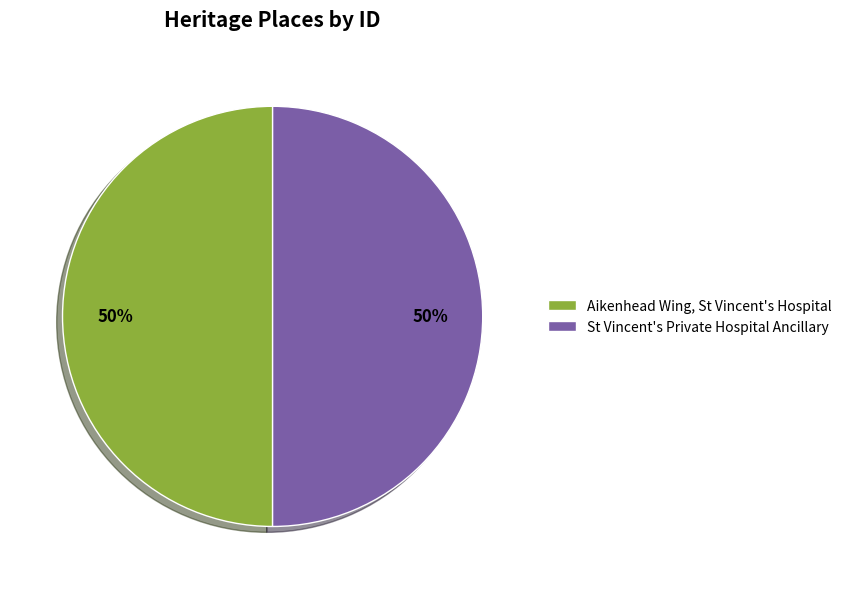

To the nearest percent, what portion does Aikenhead Wing, St Vincent's Hospital represent?

50%